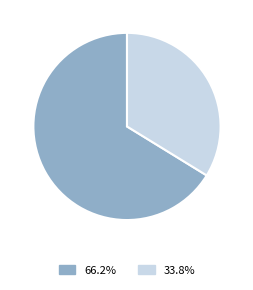

How many slices are in this pie chart?

2